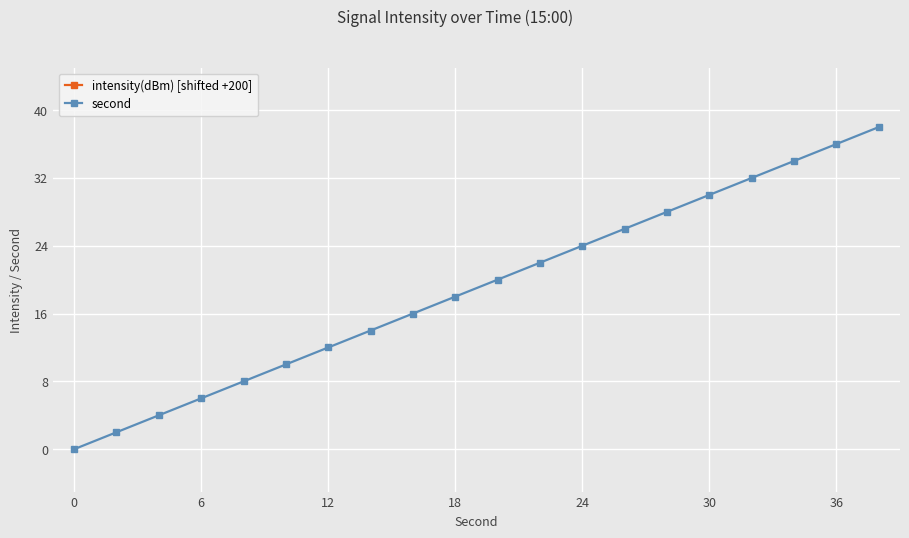

True or false: intensity(dBm) [shifted +200] and second cross at least once.

False